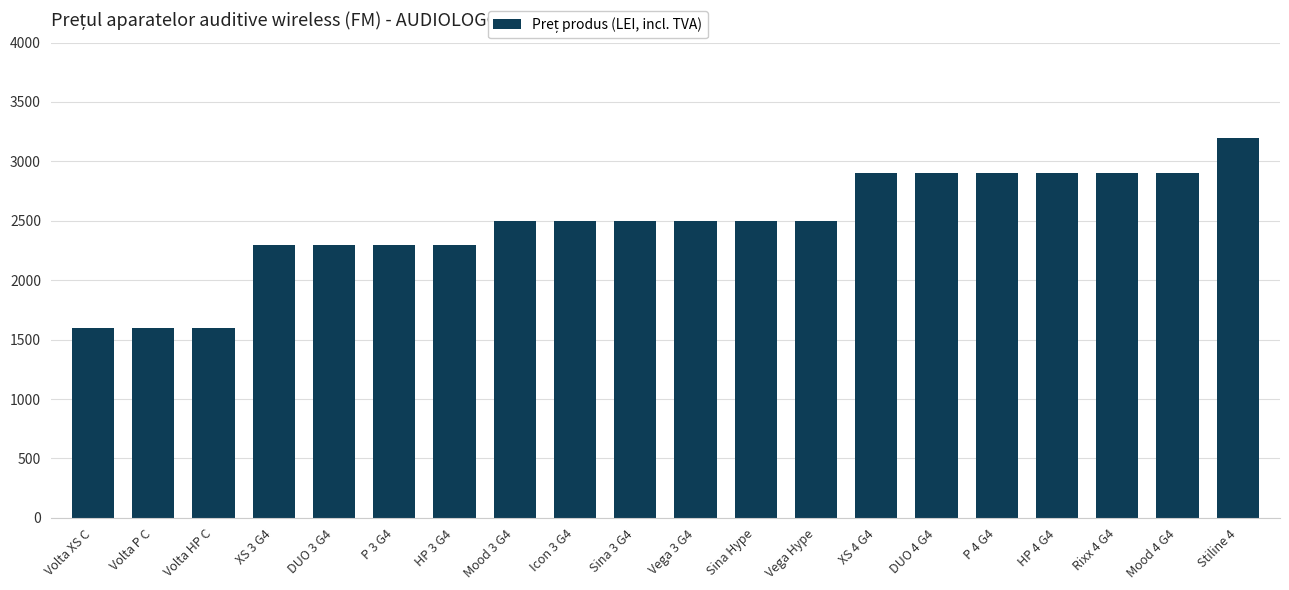

How many bars are there in total?

20